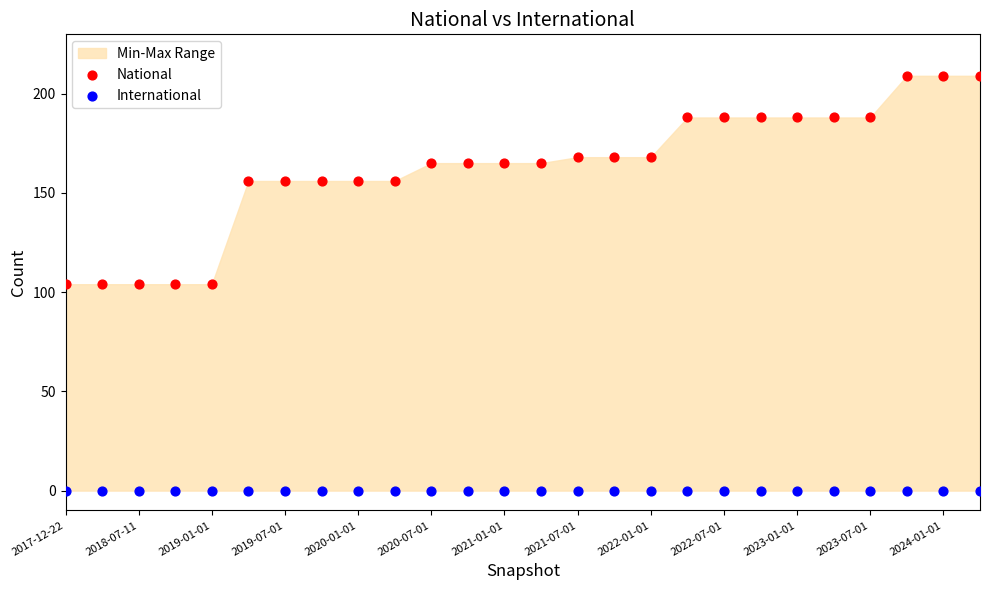

Which series reaches the minimum Y coordinate?

International